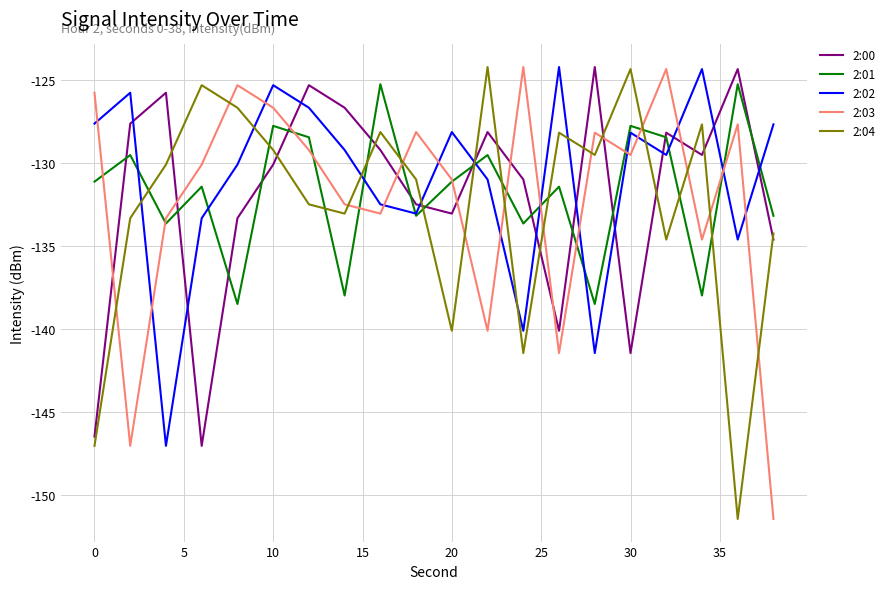

Which series ends up on top after the final intersection of 2:02 and 2:04?

2:02